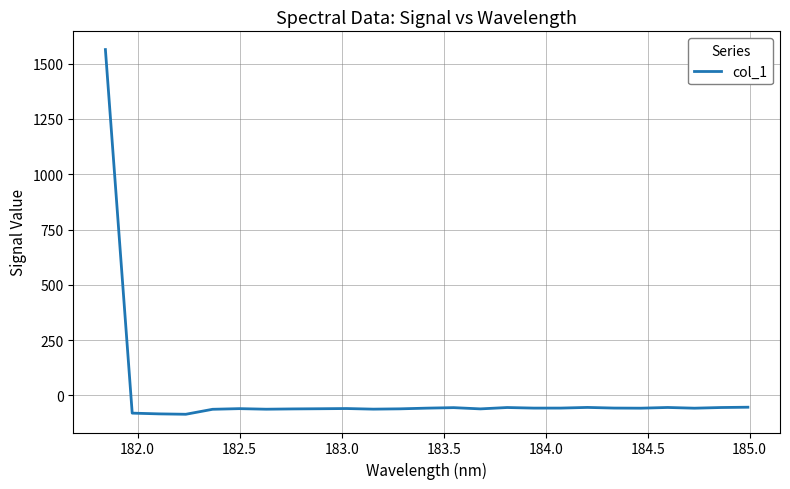

What is the difference between the maximum and minimum values?

1649.6